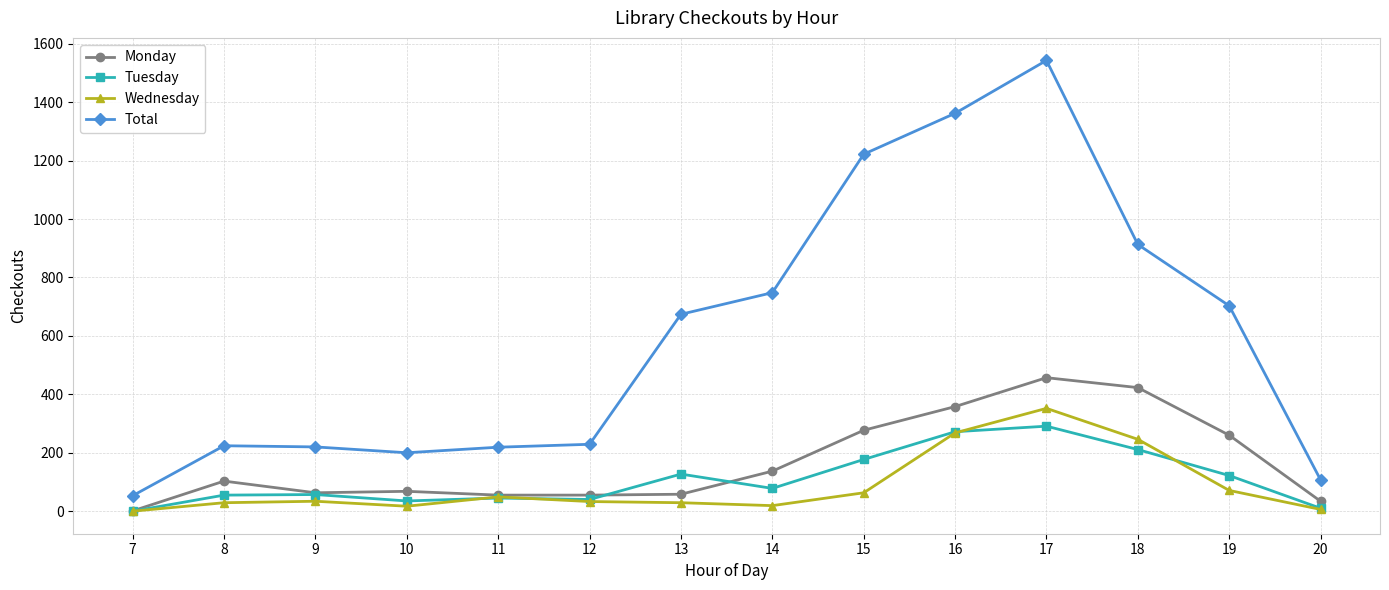

True or false: Tuesday and Total intersect in this chart.

False